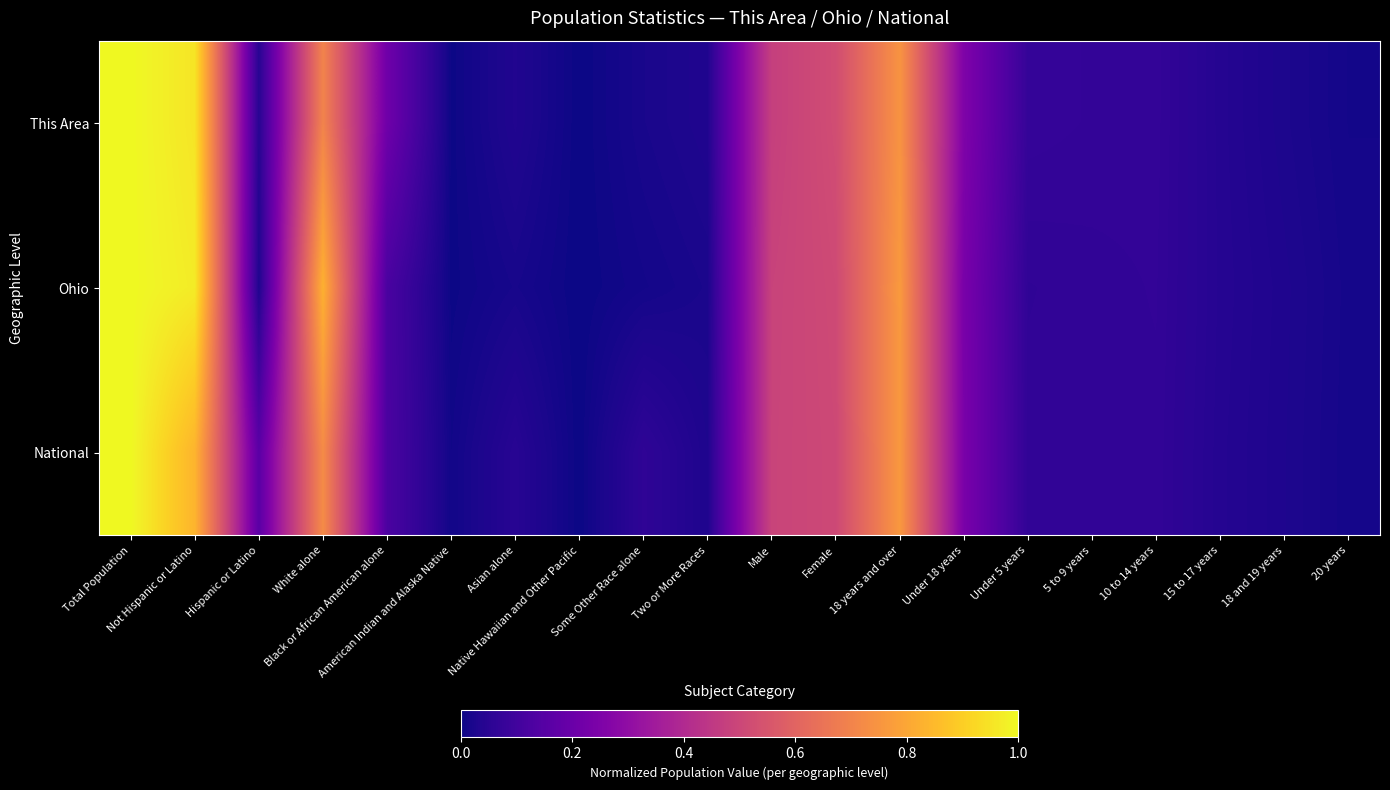

Reading left to right, transcribe all the data shown in this chart.

This Area: Total Population=1.0	Not Hispanic or Latino=1.0	Hispanic or Latino=0.0	White alone=0.7	Black or African American alone=0.2	American Indian and Alaska Native=0.0	Asian alone=0.0	Native Hawaiian and Other Pacific=0.0	Some Other Race alone=0.0	Two or More Races=0.0	Male=0.5	Female=0.5	18 years and over=0.7	Under 18 years=0.3	Under 5 years=0.1	5 to 9 years=0.1	10 to 14 years=0.1	15 to 17 years=0.0	18 and 19 years=0.0	20 years=0.0
Ohio: Total Population=1.0	Not Hispanic or Latino=1.0	Hispanic or Latino=0.0	White alone=0.8	Black or African American alone=0.1	American Indian and Alaska Native=0.0	Asian alone=0.0	Native Hawaiian and Other Pacific=0.0	Some Other Race alone=0.0	Two or More Races=0.0	Male=0.5	Female=0.5	18 years and over=0.8	Under 18 years=0.2	Under 5 years=0.1	5 to 9 years=0.1	10 to 14 years=0.1	15 to 17 years=0.0	18 and 19 years=0.0	20 years=0.0
National: Total Population=1.0	Not Hispanic or Latino=0.8	Hispanic or Latino=0.2	White alone=0.7	Black or African American alone=0.1	American Indian and Alaska Native=0.0	Asian alone=0.0	Native Hawaiian and Other Pacific=0.0	Some Other Race alone=0.1	Two or More Races=0.0	Male=0.5	Female=0.5	18 years and over=0.8	Under 18 years=0.2	Under 5 years=0.1	5 to 9 years=0.1	10 to 14 years=0.1	15 to 17 years=0.0	18 and 19 years=0.0	20 years=0.0